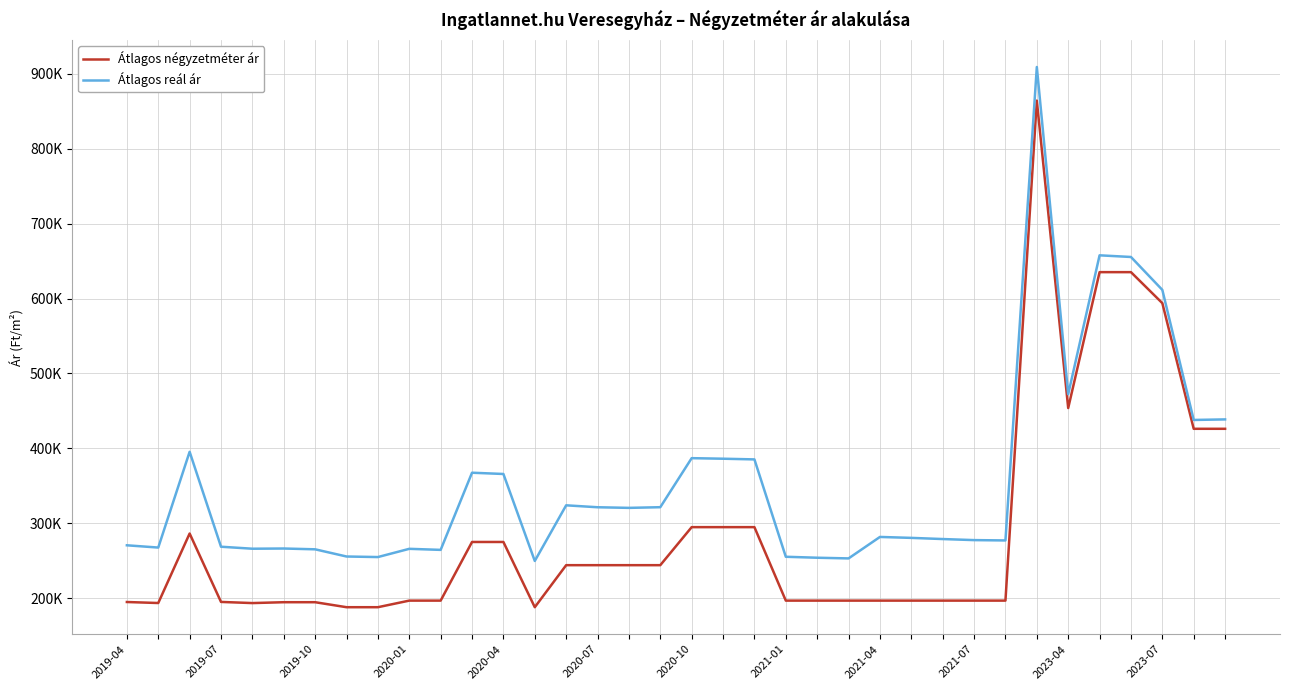

Does the chart have visible grid lines?

Yes